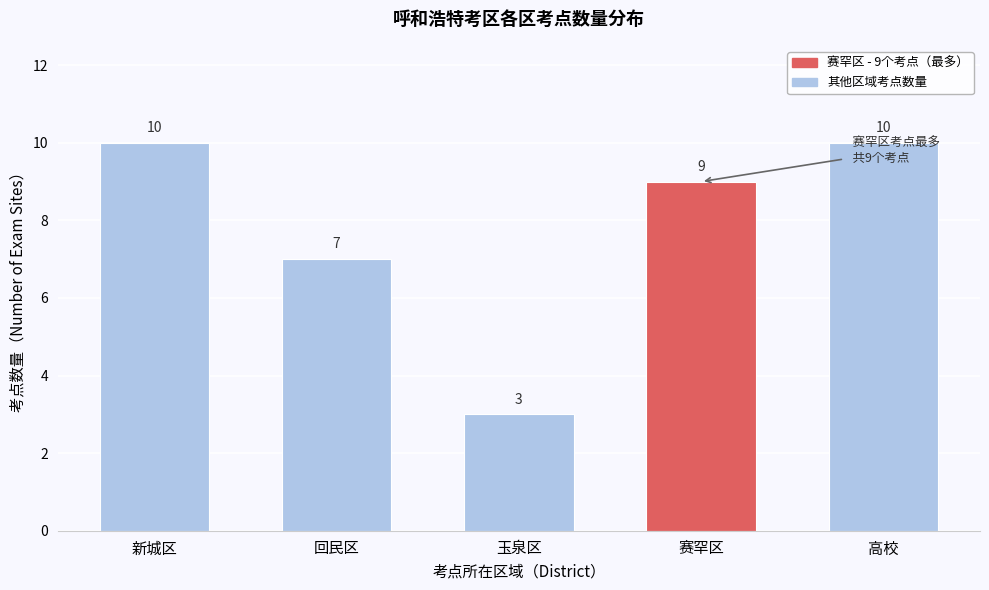

Reading right to left, what are all the values shown in this chart?

10	9	3	7	10